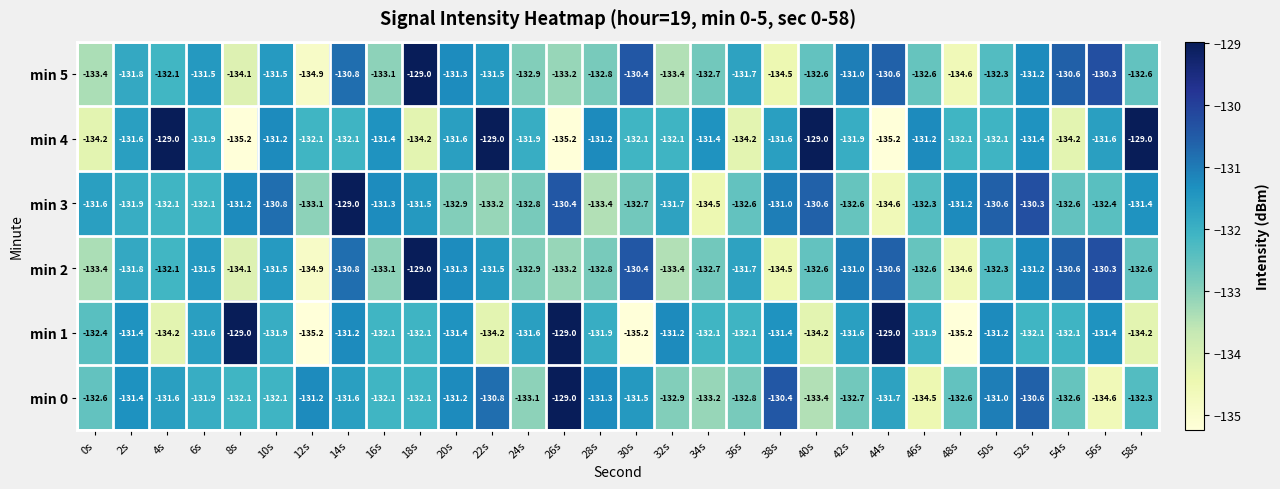

At 14s, list the series in order from largest to smallest.

min 3, min 2, min 5, min 1, min 0, min 4